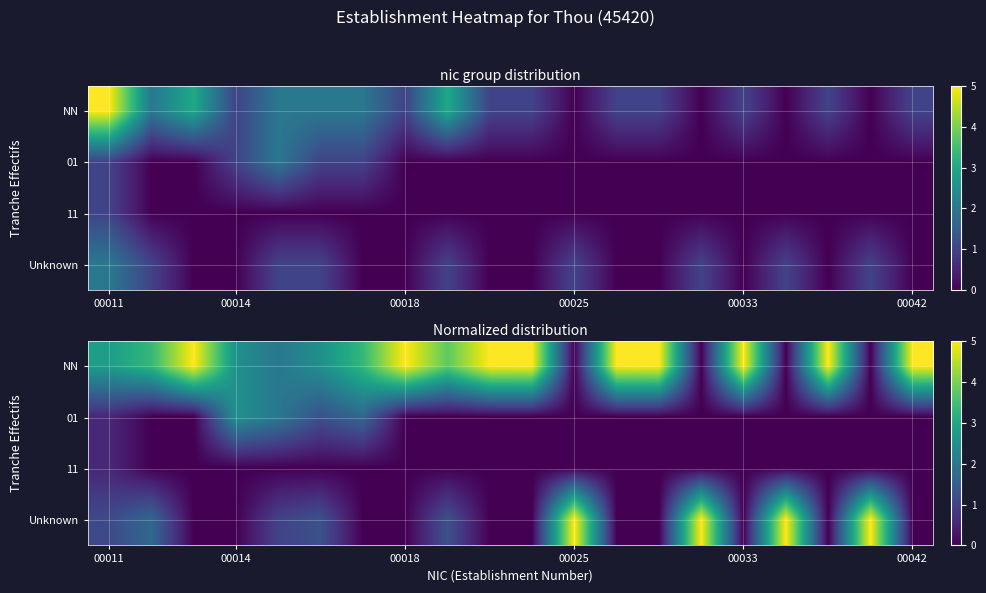

How many 01 values are between 0 and 1?

16